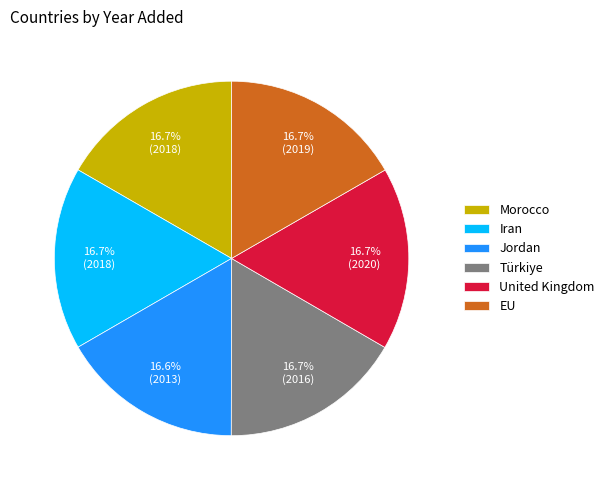

How many slices are in this pie chart?

6